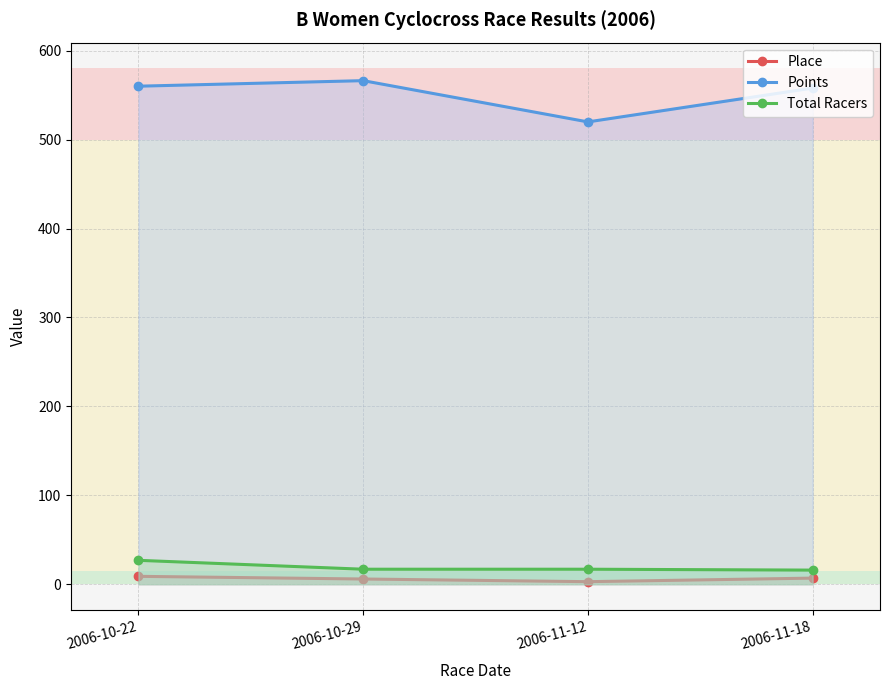

What is the value of the Points point at the 2nd from the left?

566.2